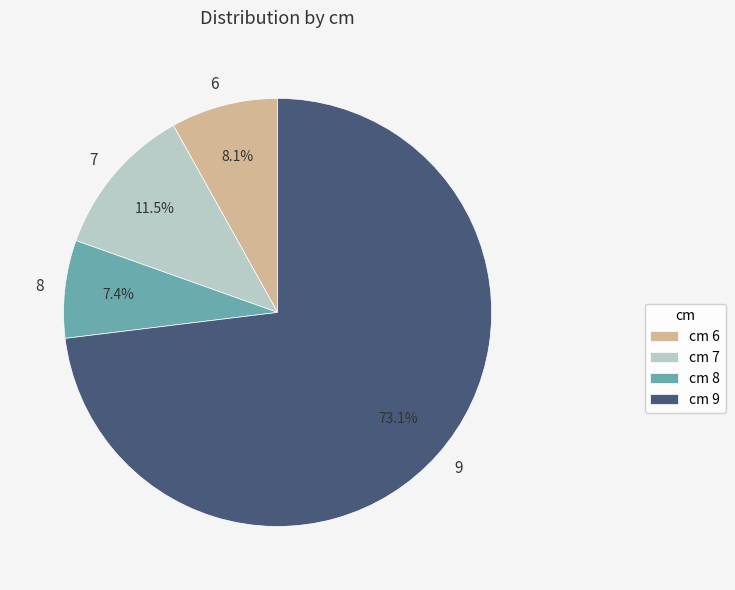

Does 9 account for over 50% of the chart?

Yes